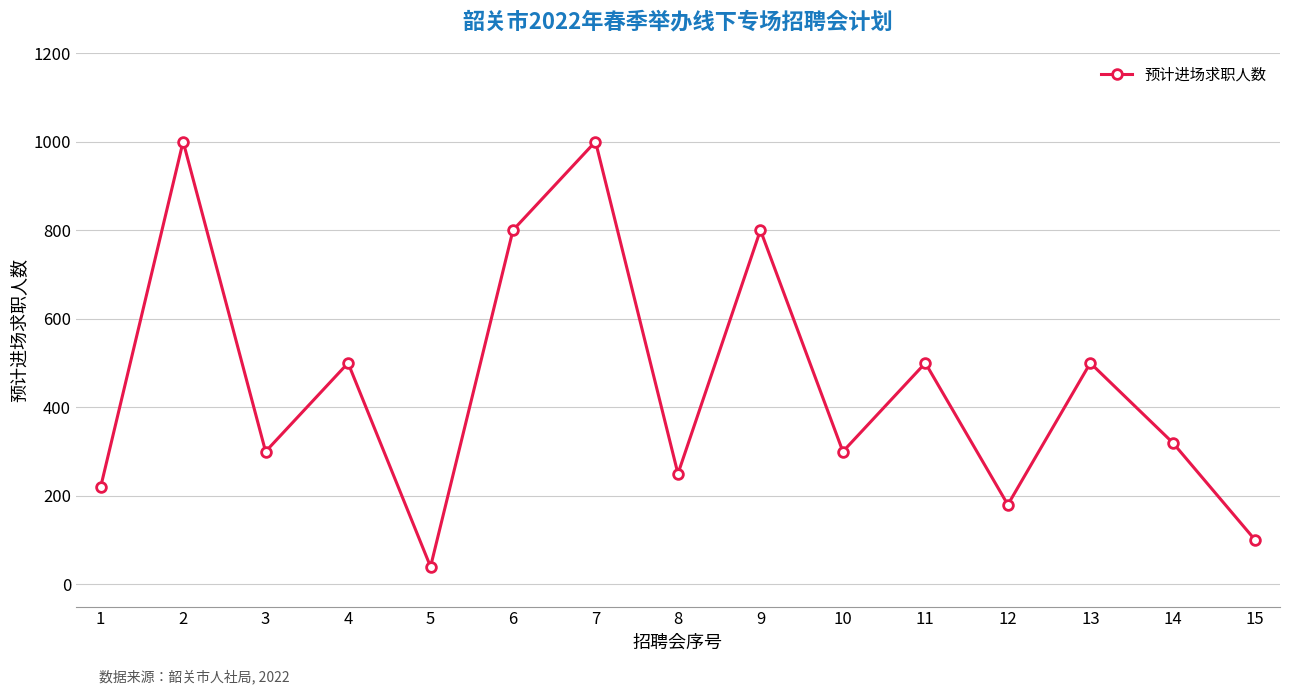

Reading left to right, extract all data points from this chart.

220	1000	300	500	40	800	1000	250	800	300	500	180	500	320	100